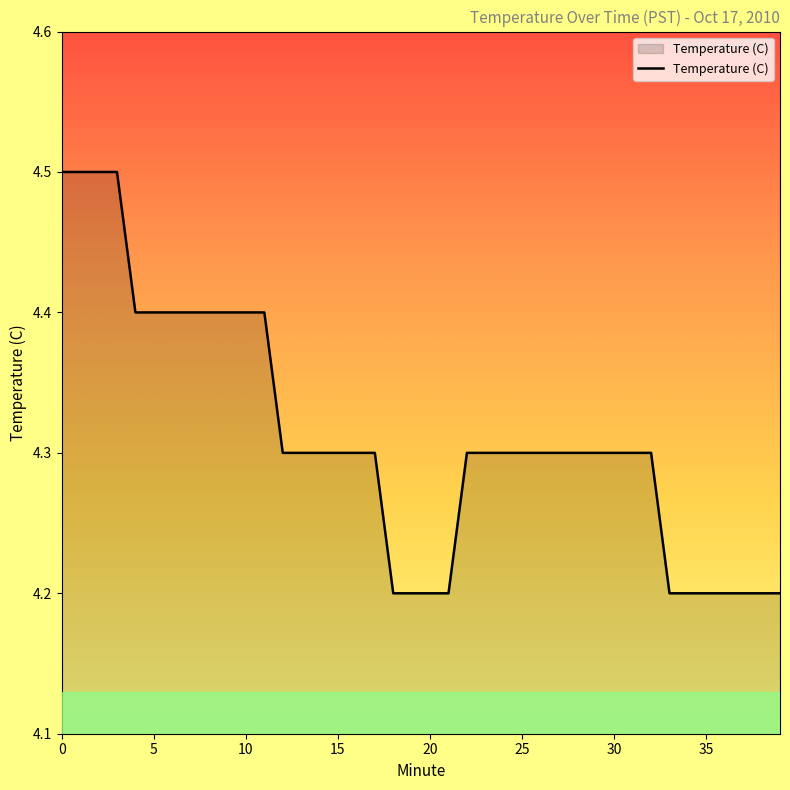

What is the difference between the maximum and minimum values?

0.3